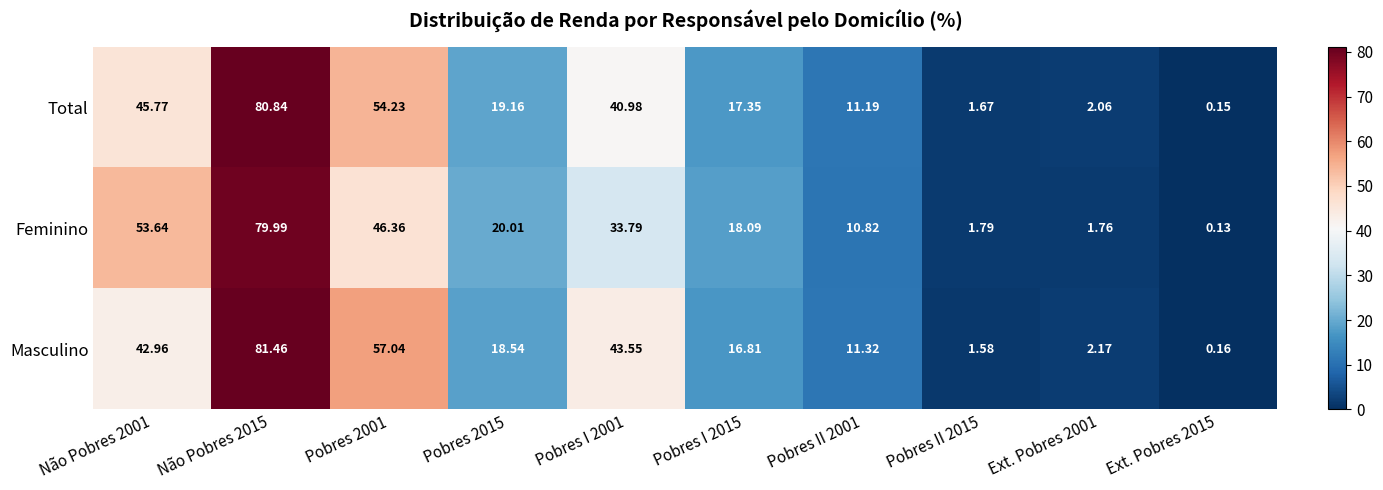

Rank the series at Pobres I 2001 from highest to lowest value.

Masculino, Total, Feminino